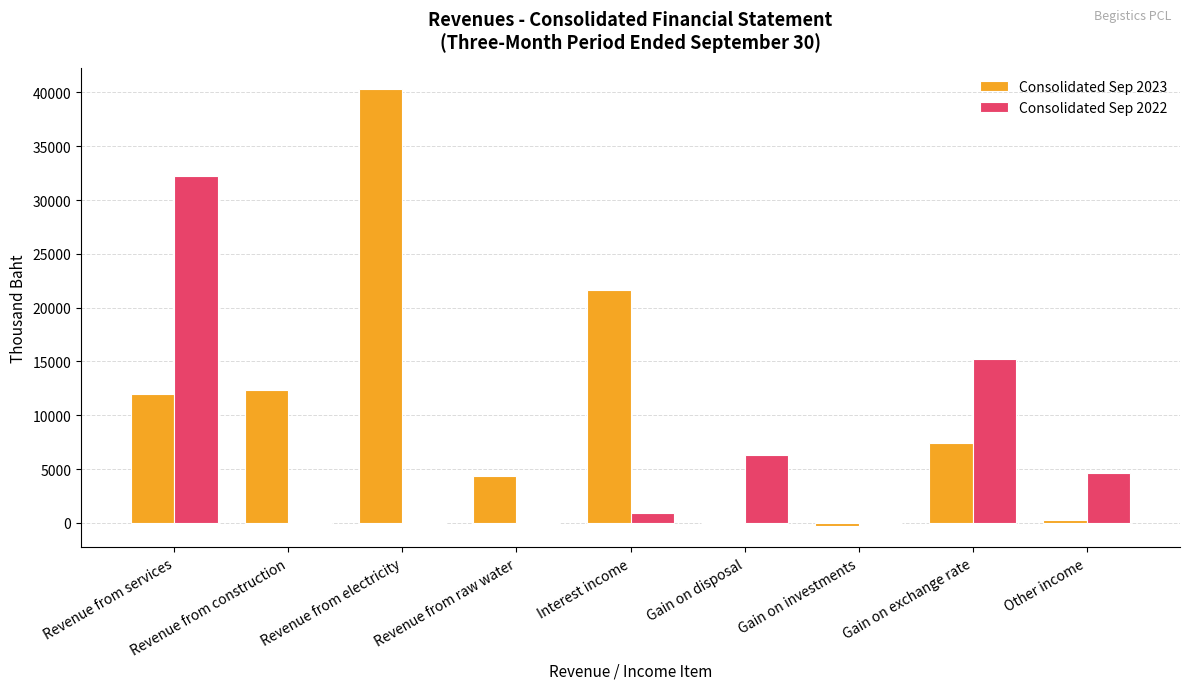

What is the sum of the Consolidated Sep 2022 values at Revenue from services and Gain on disposal?

38516